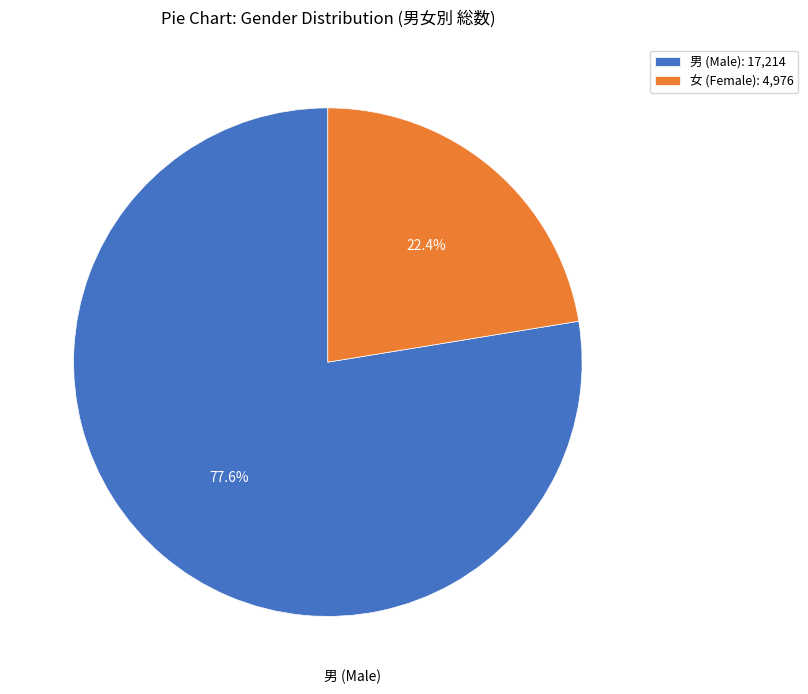

Which slice is the largest?

男 (Male): 17,214